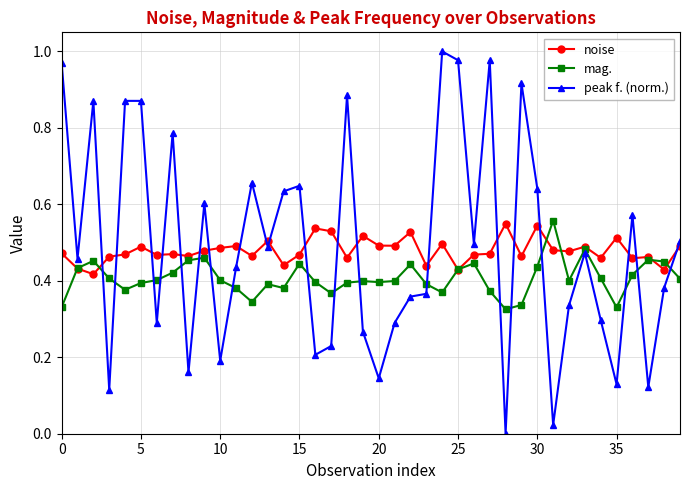

How many lines are shown in the chart?

3